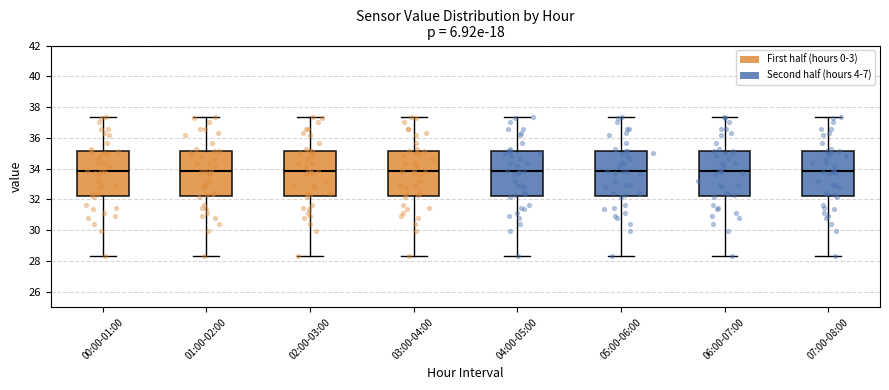

Reading left to right, transcribe this box plot: for each box, give where its median line is, the range the box spans, and where its two whiskers end, as read against the y-axis. The values are not printed on the chart, so give them approximately, as read against the axis.

00:00-01:00: median 33.8, box 32.2 to 35.2, whiskers 28.4 to 37.4
01:00-02:00: median 33.8, box 32.2 to 35.2, whiskers 28.4 to 37.4
02:00-03:00: median 33.8, box 32.2 to 35.2, whiskers 28.4 to 37.4
03:00-04:00: median 33.8, box 32.2 to 35.2, whiskers 28.4 to 37.4
04:00-05:00: median 33.8, box 32.2 to 35.2, whiskers 28.4 to 37.4
05:00-06:00: median 33.8, box 32.2 to 35.2, whiskers 28.4 to 37.4
06:00-07:00: median 33.8, box 32.2 to 35.2, whiskers 28.4 to 37.4
07:00-08:00: median 33.8, box 32.2 to 35.2, whiskers 28.4 to 37.4